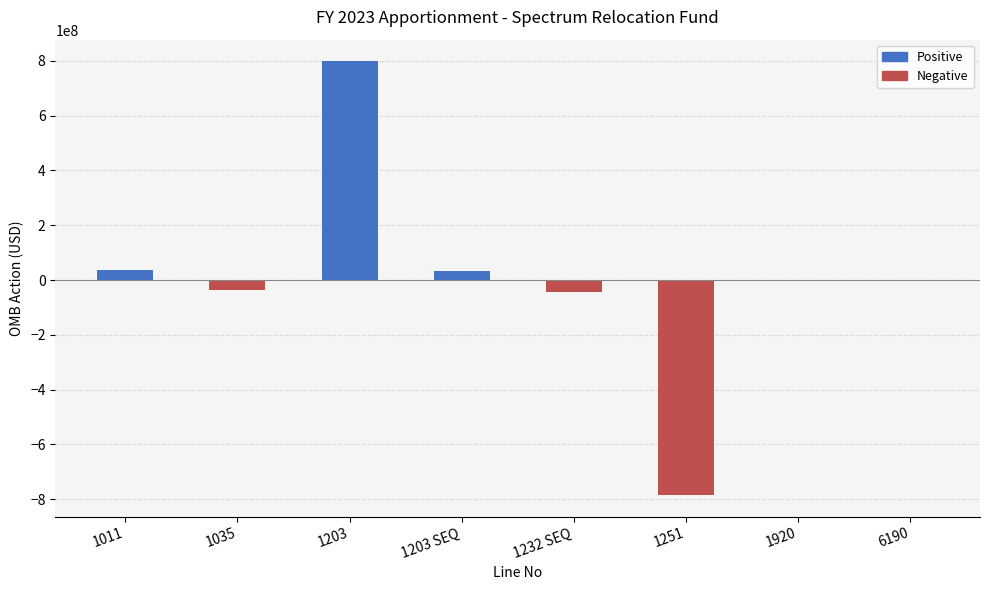

What is the maximum value shown in the chart?

798217642